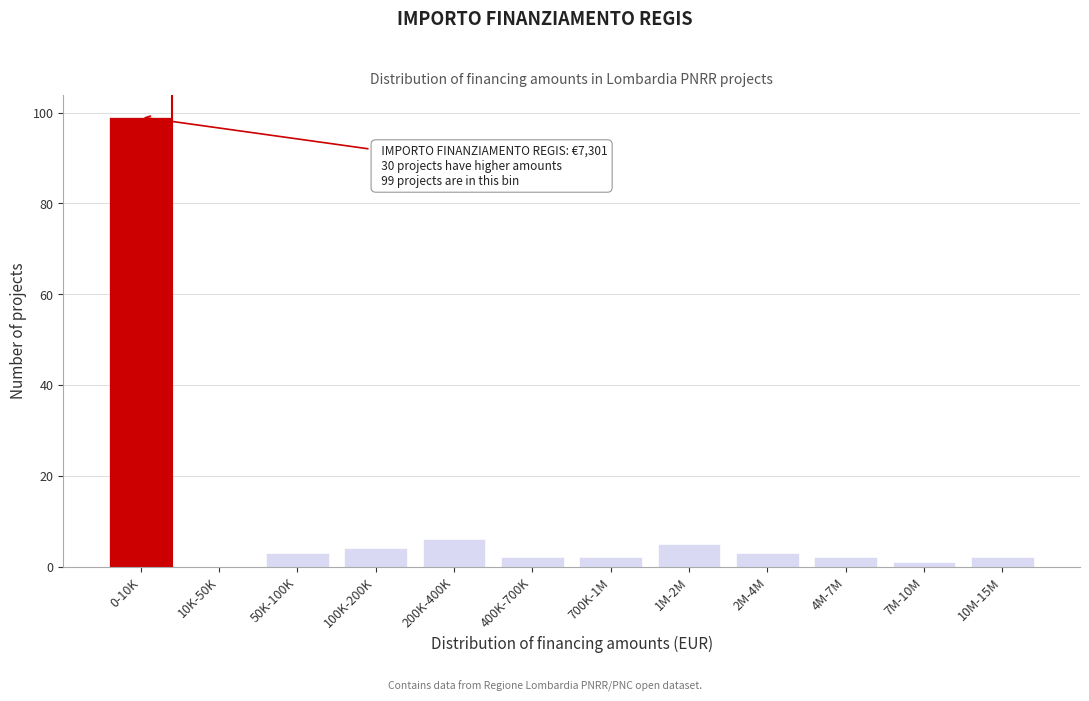

Reading right to left, transcribe all the data shown in this chart.

10M-15M=2	7M-10M=1	4M-7M=2	2M-4M=3	1M-2M=5	700K-1M=2	400K-700K=2	200K-400K=6	100K-200K=4	50K-100K=3	10K-50K=0	0-10K=99